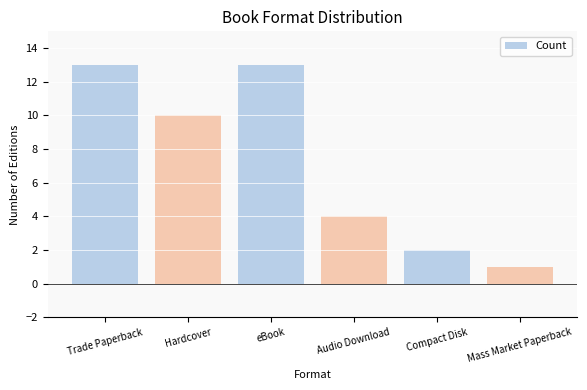

What is the ratio of the value at Audio Download to the value at Mass Market Paperback?

4.0